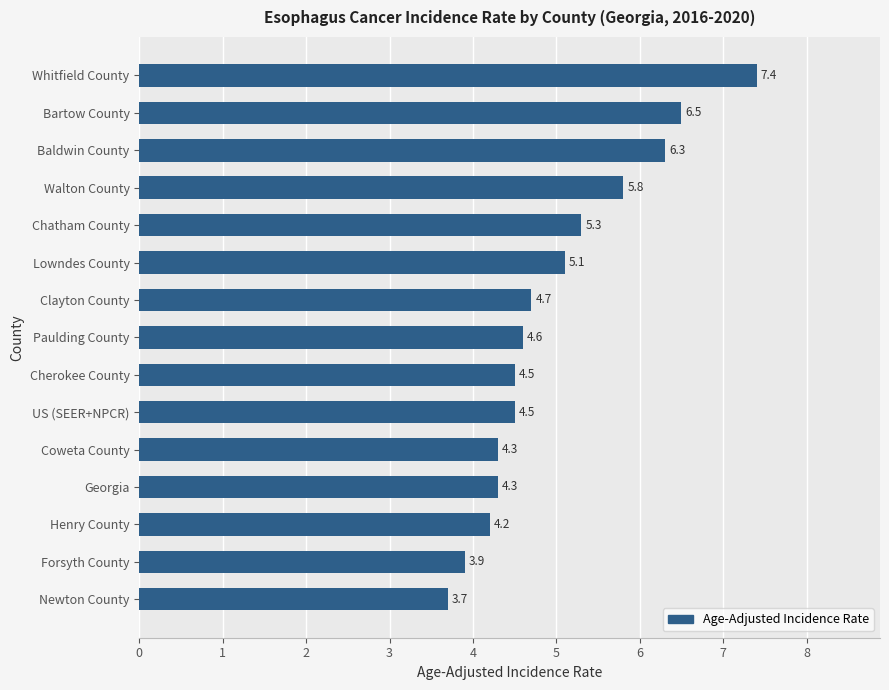

The value at Henry County is 4.2. True or false?

True